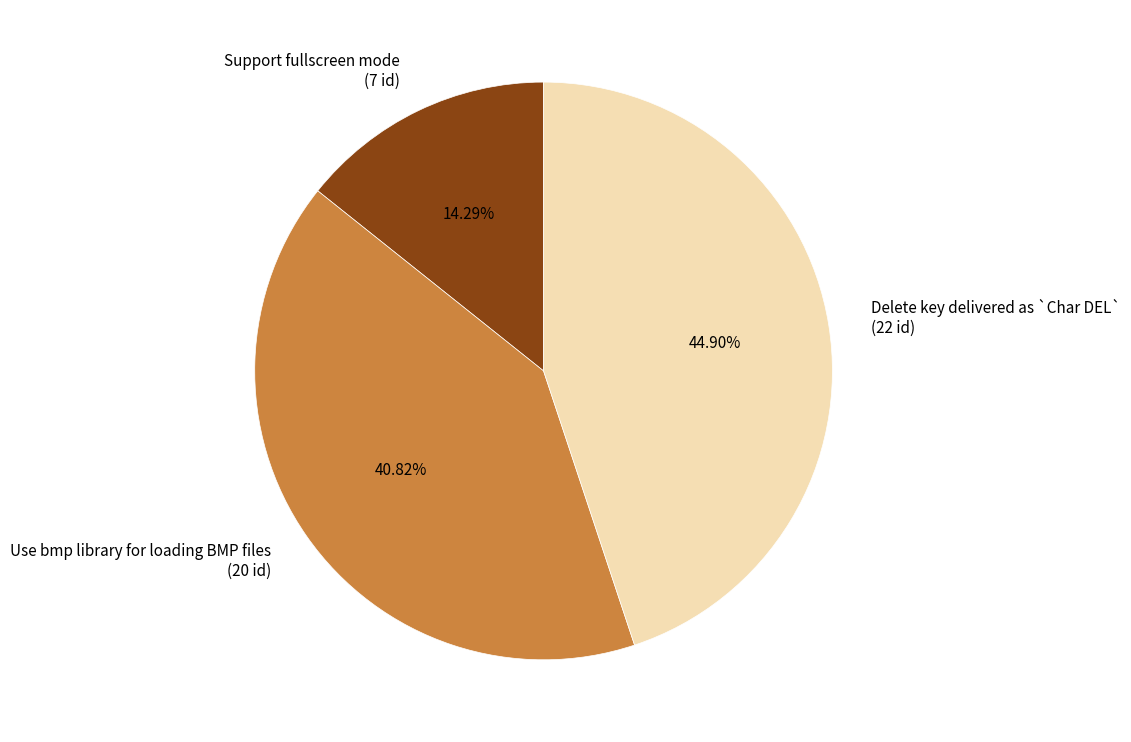

What is the ratio of the value at Support fullscreen mode (7 id) to the value at Delete key delivered as `Char DEL` (22 id)?

0.3